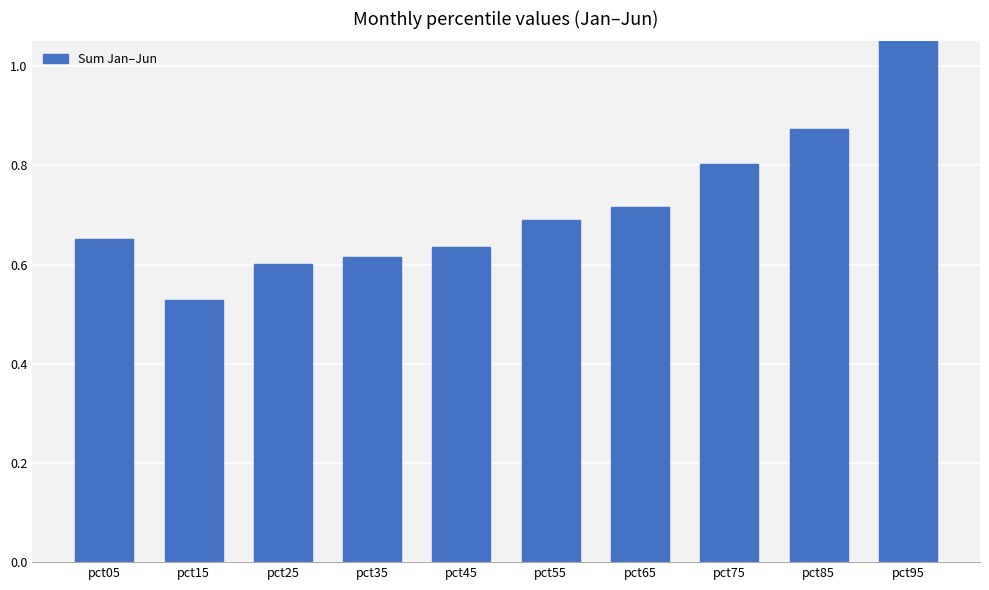

Read the value at pct35.

0.6